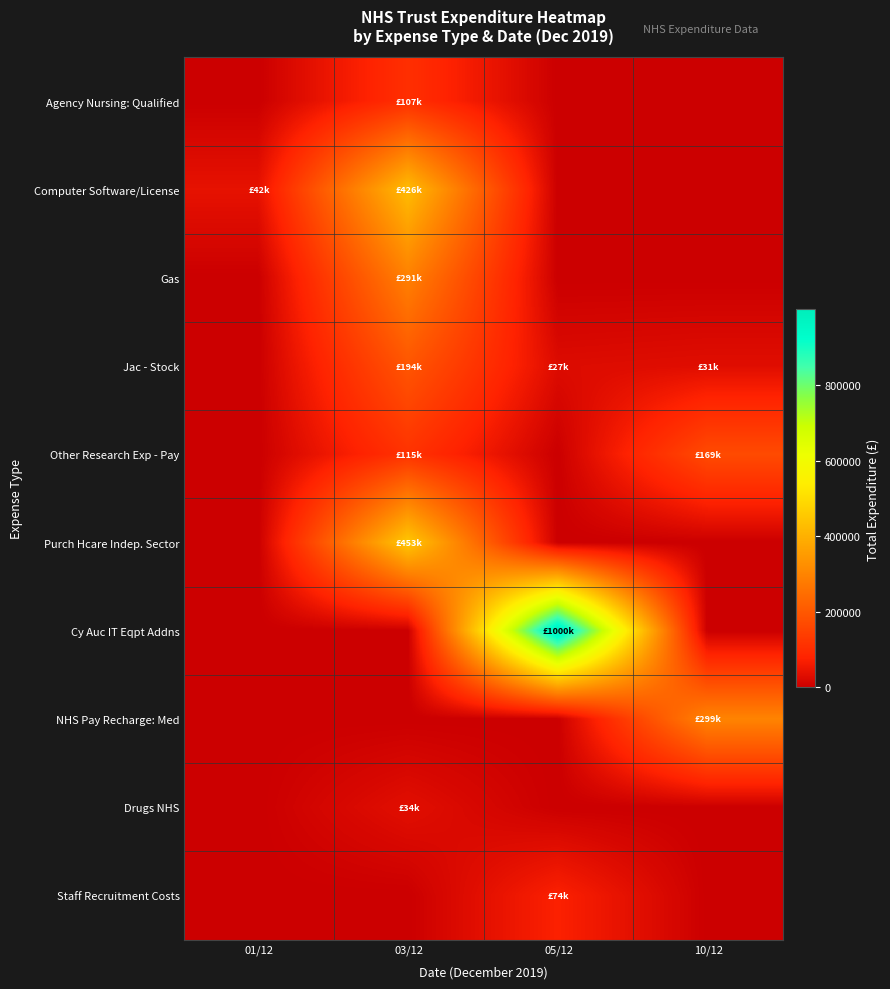

Rank the series by their maximum value, from lowest to highest.

Drugs NHS, Staff Recruitment Costs, Agency Nursing: Qualified, Other Research Exp - Pay, Jac - Stock, Gas, NHS Pay Recharge: Med, Computer Software/License, Purch Hcare Indep. Sector, Cy Auc IT Eqpt Addns